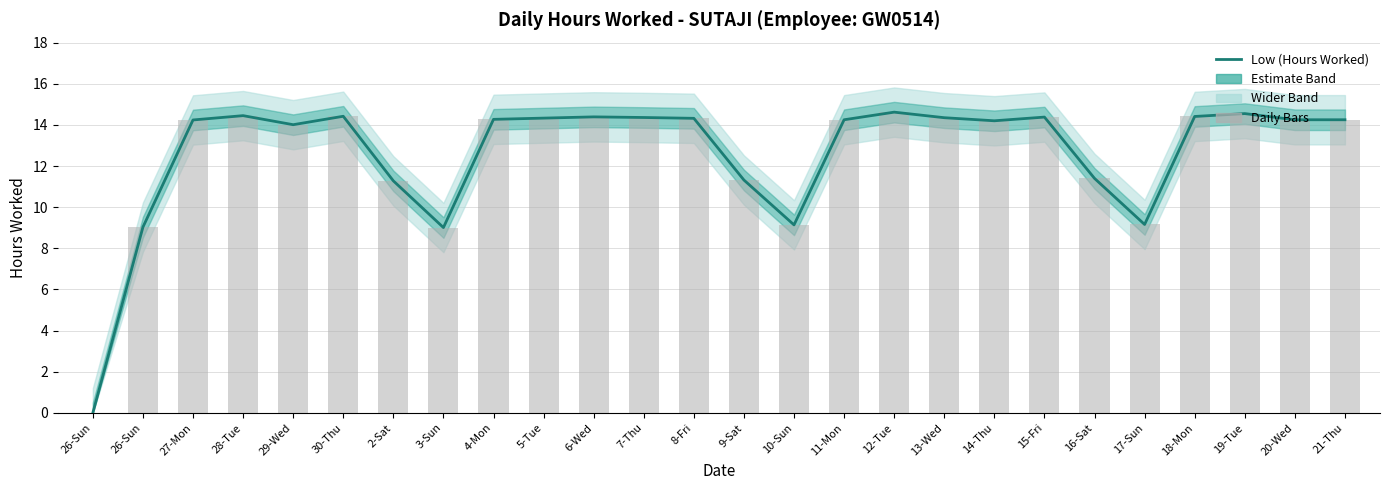

What is the maximum value shown in the chart?

14.6